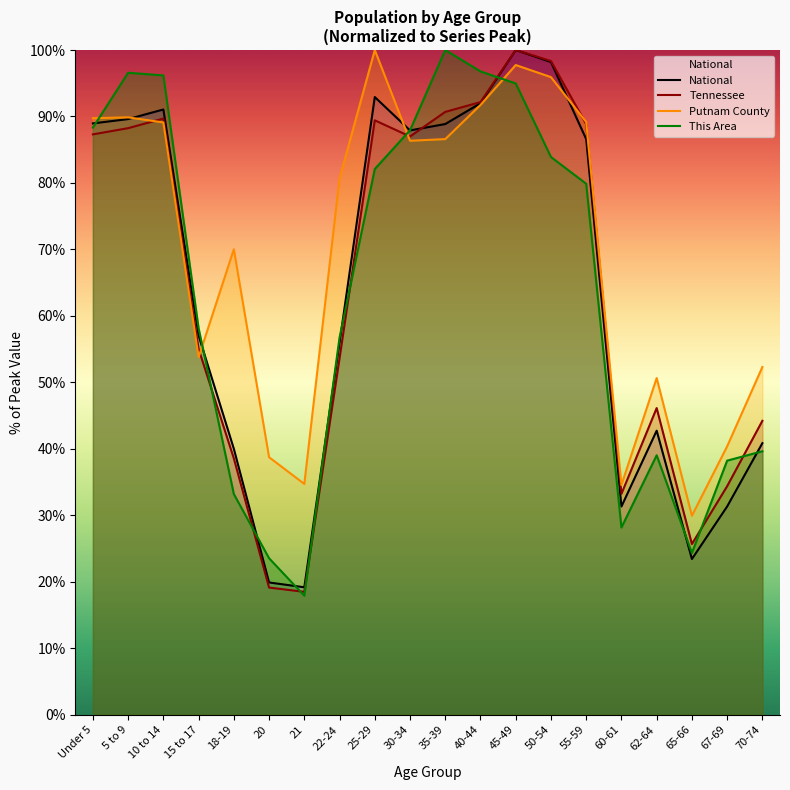

What is the label of the 18th point from the right?

10 to 14